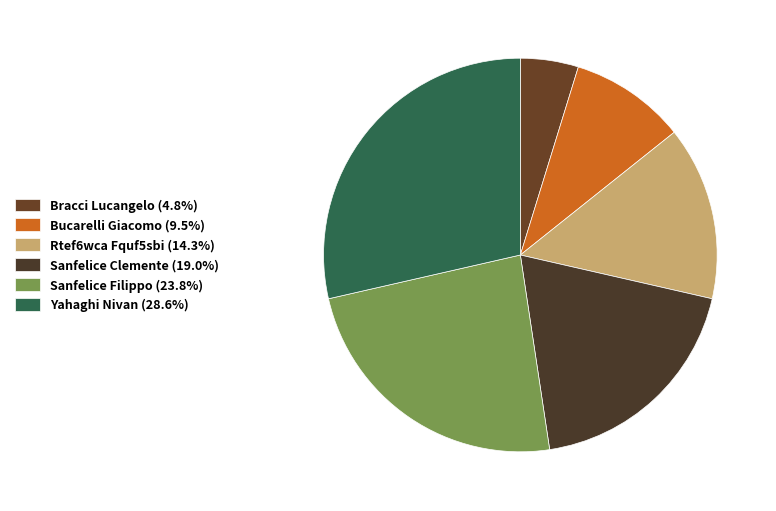

What percentage is the Yahaghi Nivan slice, to the nearest percent?

29%